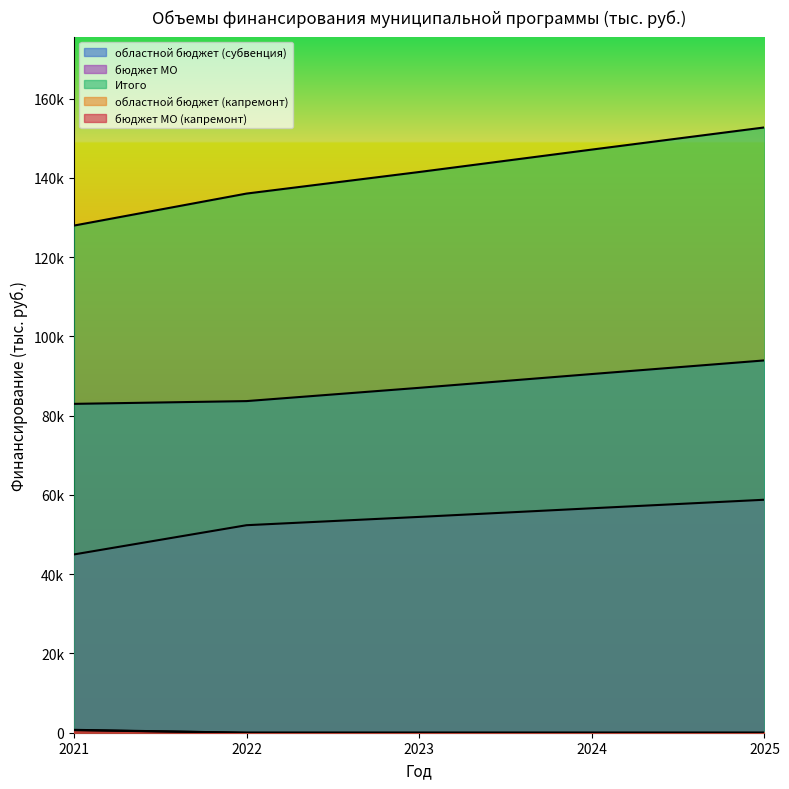

How many data points does each series have?

5